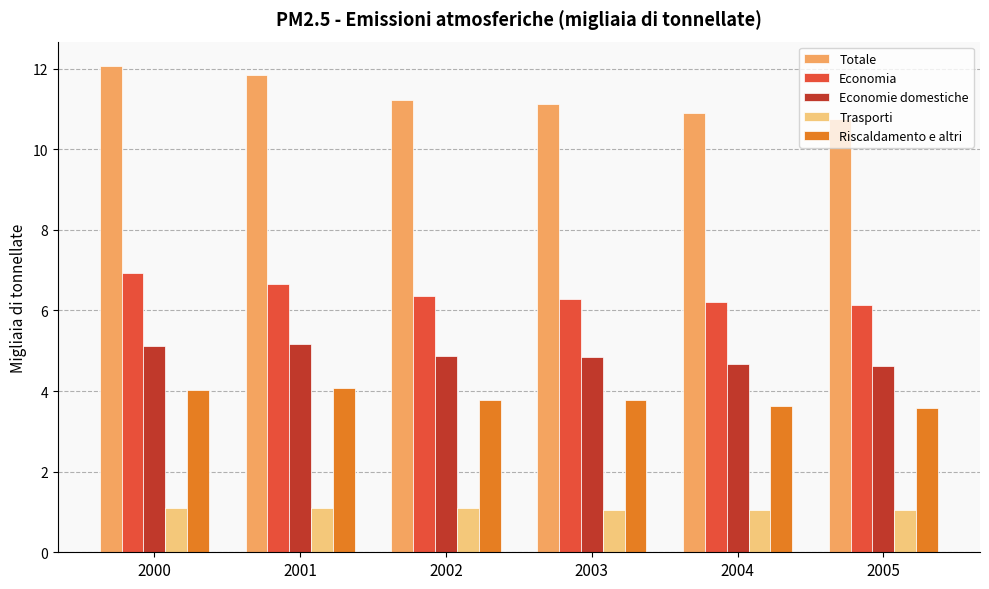

What is the smallest value displayed?

1.0